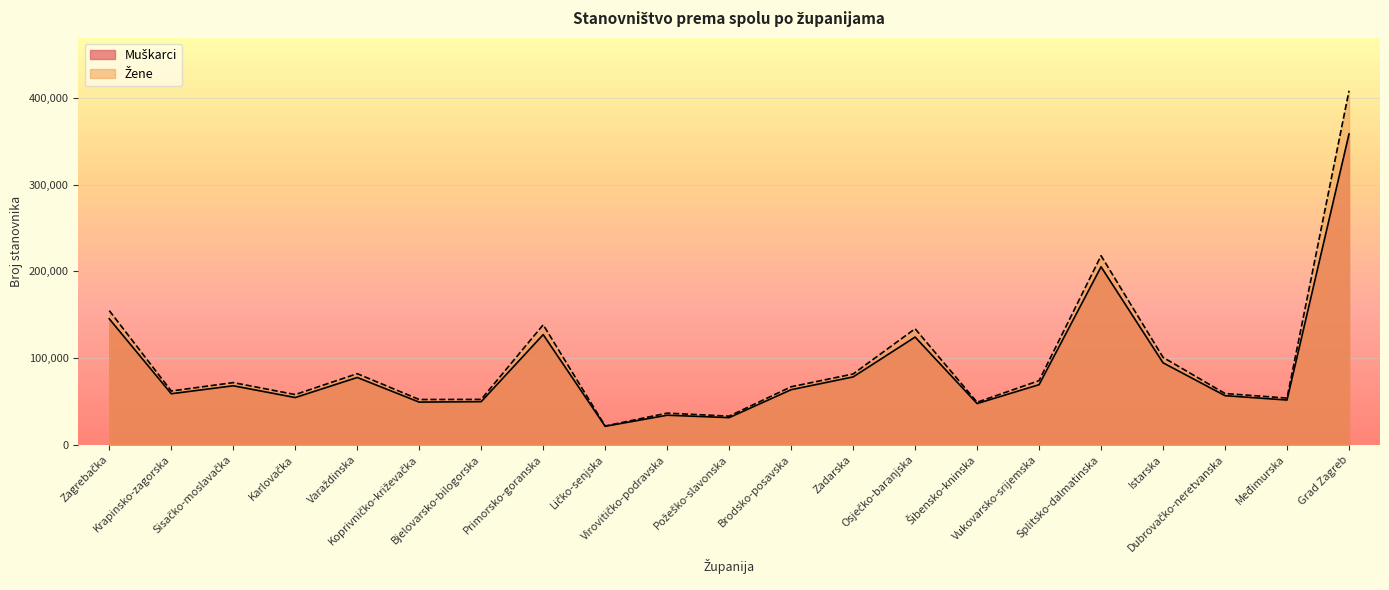

Rank the categories by Žene value from highest to lowest.

Grad Zagreb, Splitsko-dalmatinska, Zagrebačka, Primorsko-goranska, Osječko-baranjska, Istarska, Varaždinska, Zadarska, Vukovarsko-srijemska, Sisačko-moslavačka, Brodsko-posavska, Krapinsko-zagorska, Dubrovačko-neretvanska, Karlovačka, Međimurska, Bjelovarsko-bilogorska, Koprivničko-križevačka, Šibensko-kninska, Virovitičko-podravska, Požeško-slavonska, Ličko-senjska